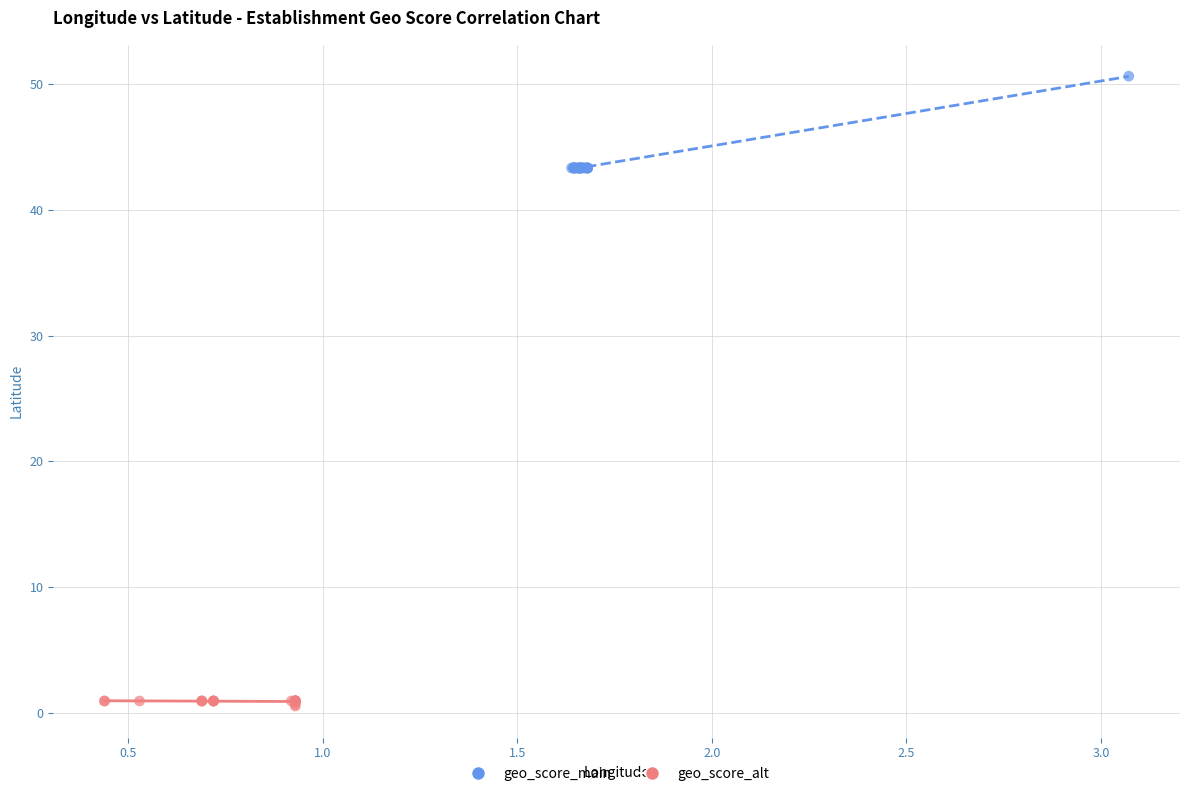

Which series has the largest Y range (max minus min)?

geo_score_main